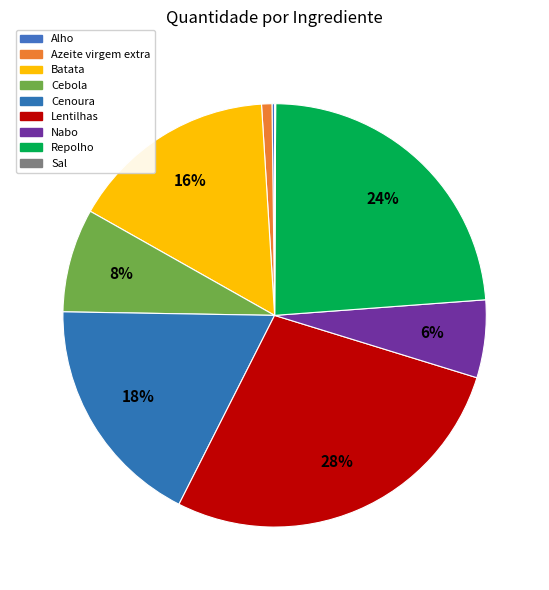

Combined, what portion of the pie is Cenoura and Nabo?

23.7%